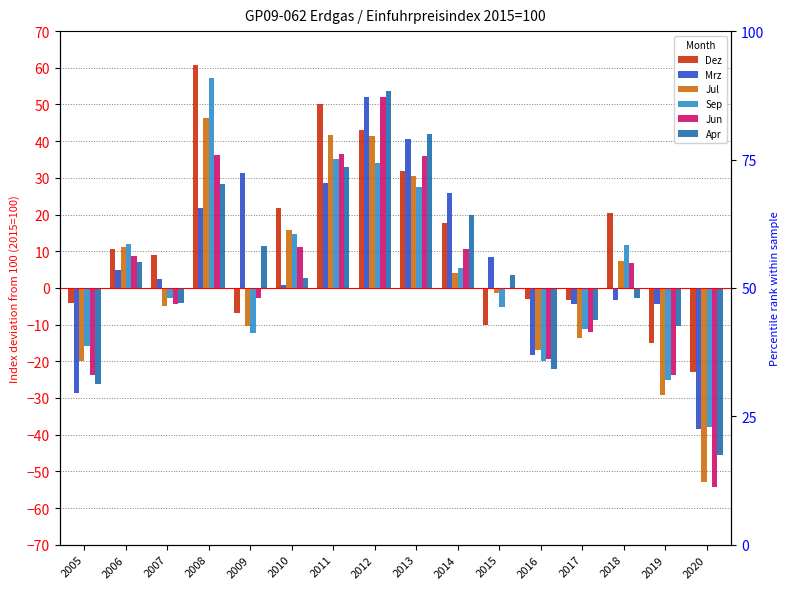

What is the value of the Apr bar at the 14th from the left?

-2.7